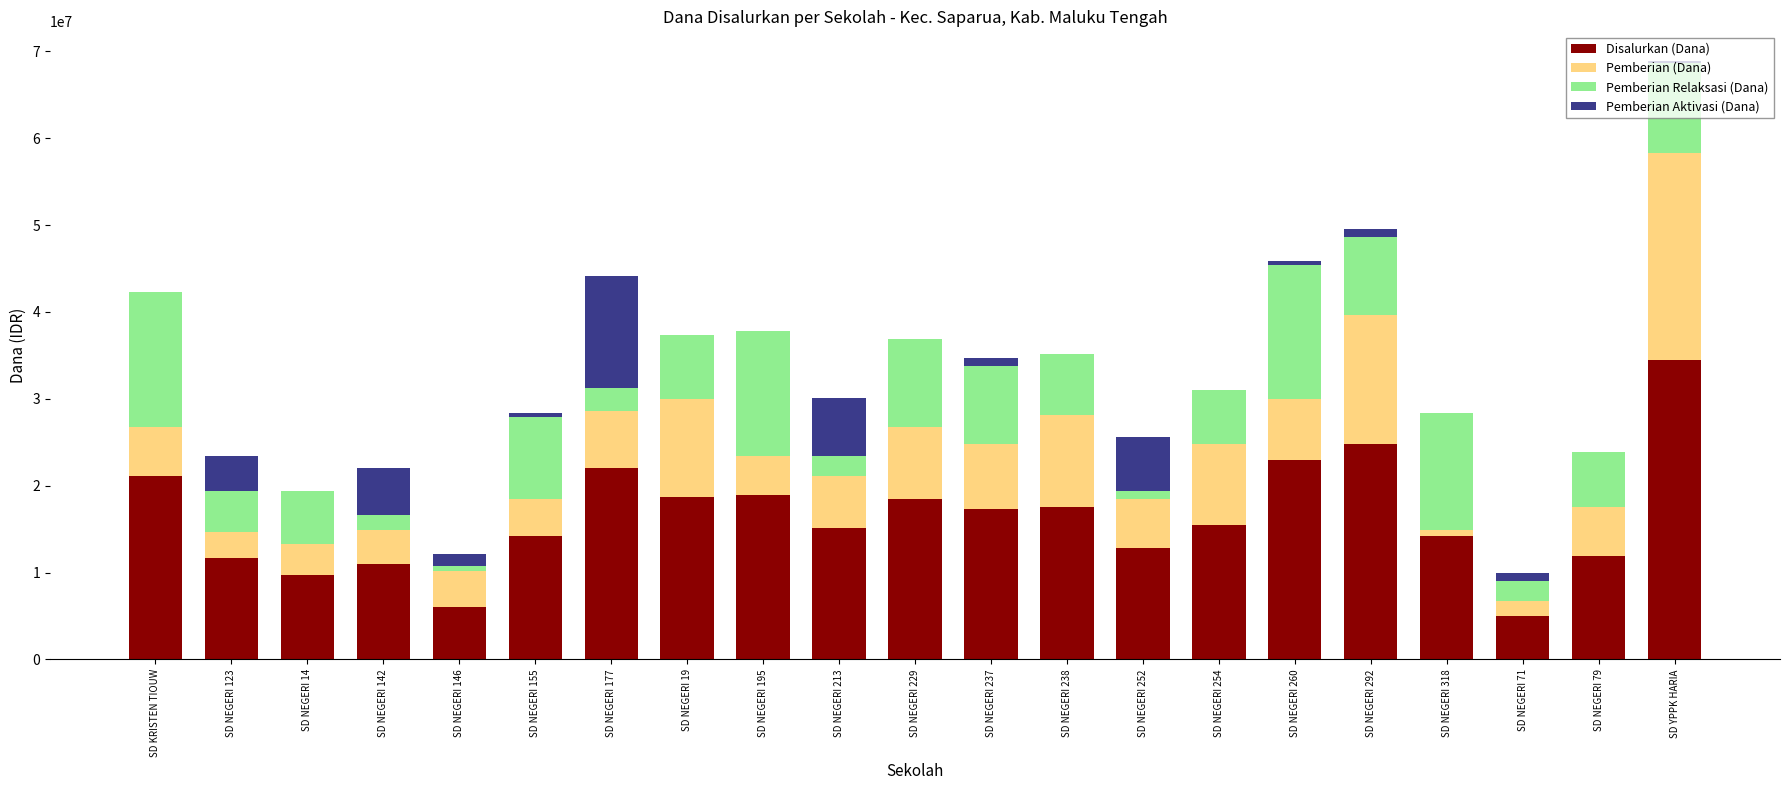

At which category is the sum across all series the highest?

SD YPPK HARIA